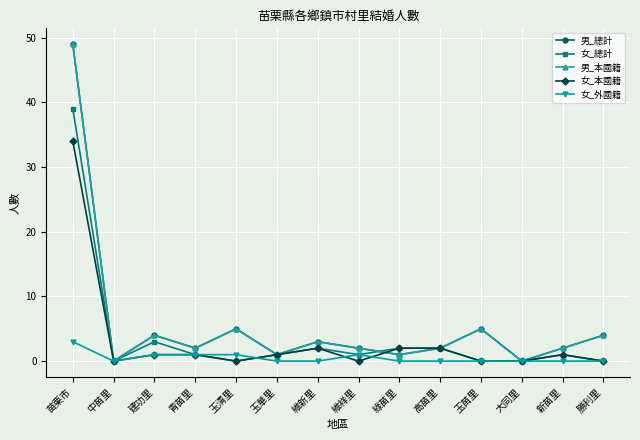

At 青苗里, list the series in order from smallest to largest.

女_總計, 女_本國籍, 女_外國籍, 男_總計, 男_本國籍